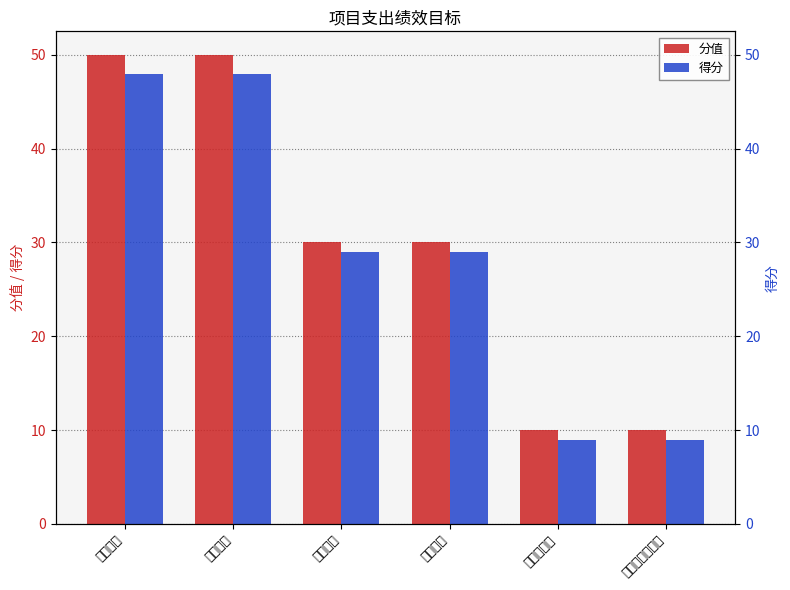

Between 社会效益 and 服务对象满意度, which series saw the biggest shift?

分值